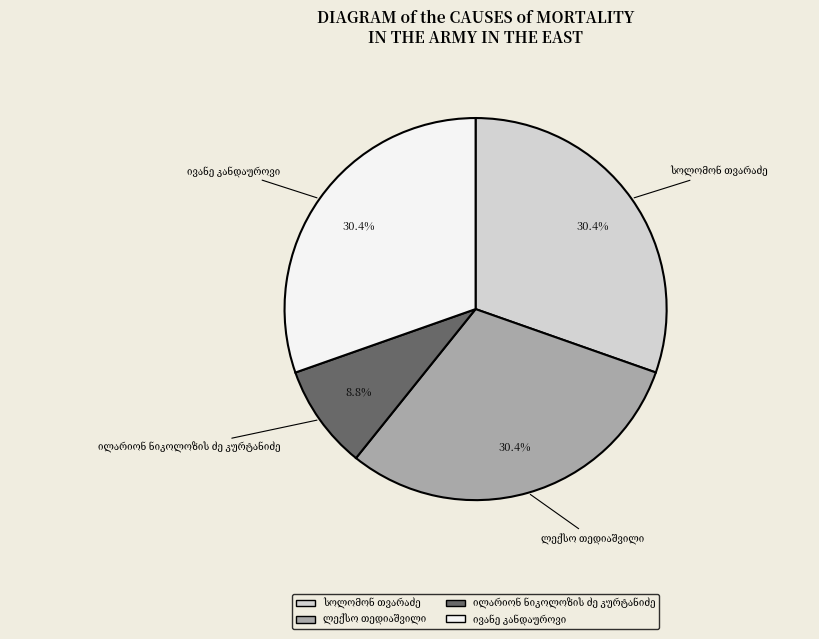

Is there a majority slice in this chart?

No